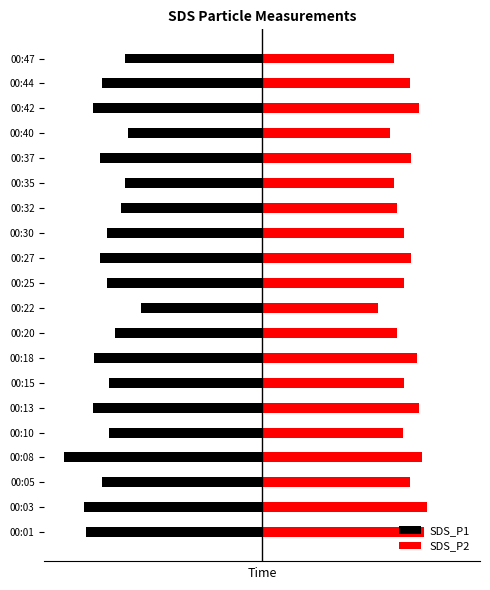

Reading right to left, list all the values displayed in this chart.

SDS_P1: -2.1	-2.5	-2.6	-2.1	-2.5	-2.1	-2.2	-2.4	-2.5	-2.4	-1.9	-2.3	-2.6	-2.4	-2.6	-2.4	-3.1	-2.5	-2.8	-2.8
SDS_P2: 2.0	2.3	2.5	2.0	2.3	2.0	2.1	2.2	2.3	2.2	1.8	2.1	2.4	2.2	2.5	2.2	2.5	2.3	2.6	2.5